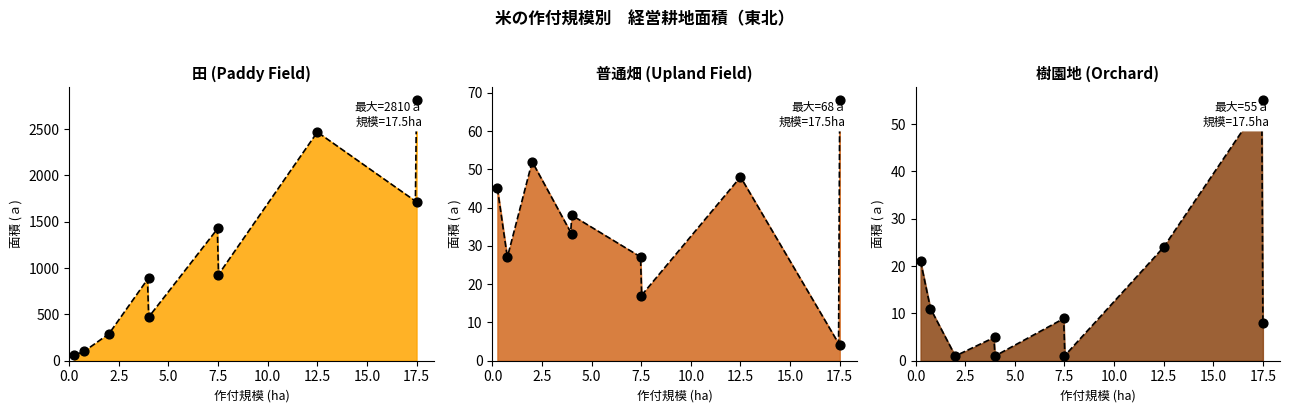

Is the value of 普通畑 (Upland Field) at 12.5 greater than the value of 樹園地 (Orchard) at 12.5?

Yes